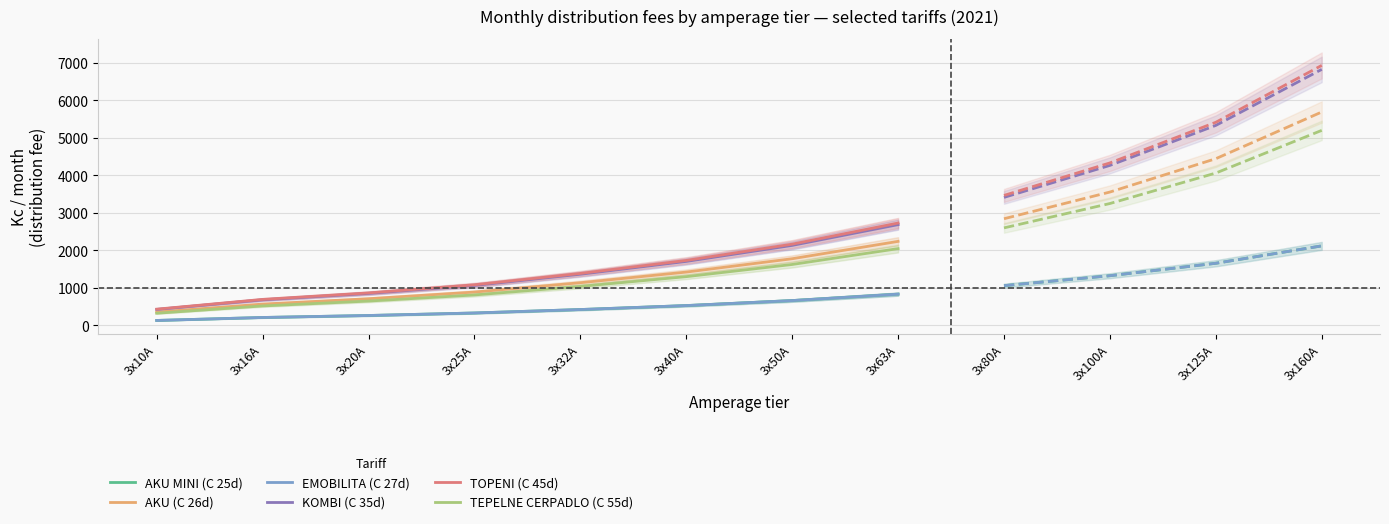

What position from the left is 3x10A?

1